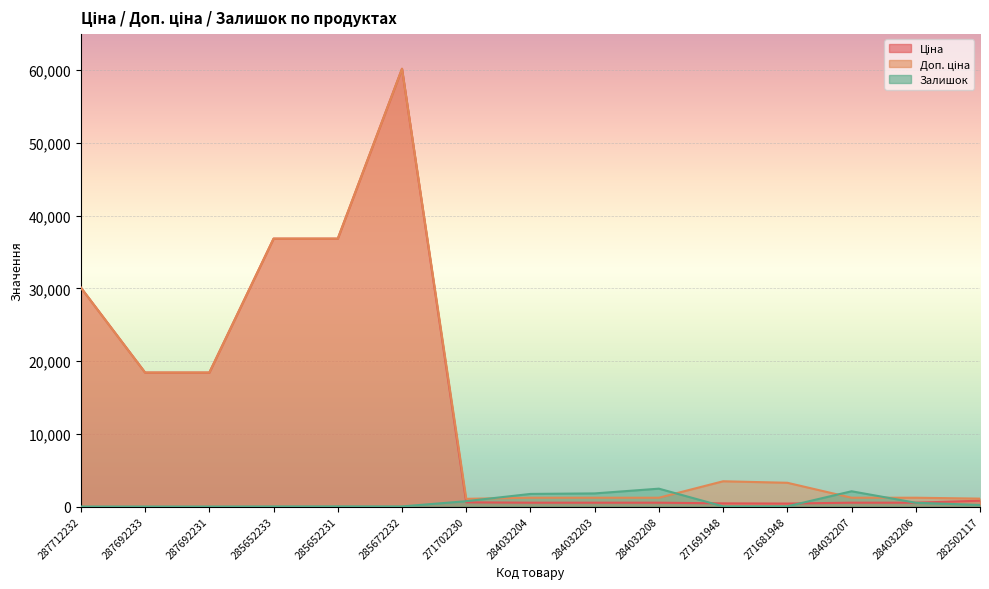

Reading left to right, extract all data points from this chart.

Ціна: 30102.8	18420.9	18420.9	36841.8	36841.8	60205.6	578.1	528.2	528.2	528.2	434.3	408.2	528.2	528.2	802.1
Доп. ціна: 30102.8	18420.9	18420.9	36841.8	36841.8	60205.6	1060.0	1210.7	1210.7	1210.7	3474.1	3265.8	1210.7	1210.7	1087.0
Залишок: 0.0	0.0	0.0	14.0	23.0	16.0	736.0	1734.0	1804.0	2457.0	22.0	30.0	2099.0	518.0	215.0